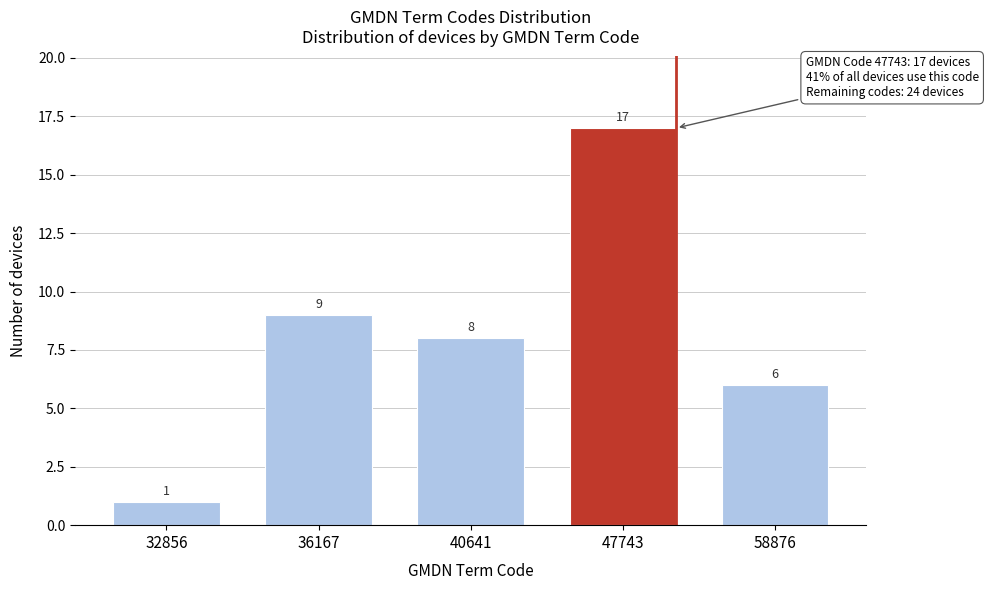

Reading left to right, extract all data points from this chart.

1	9	8	17	6